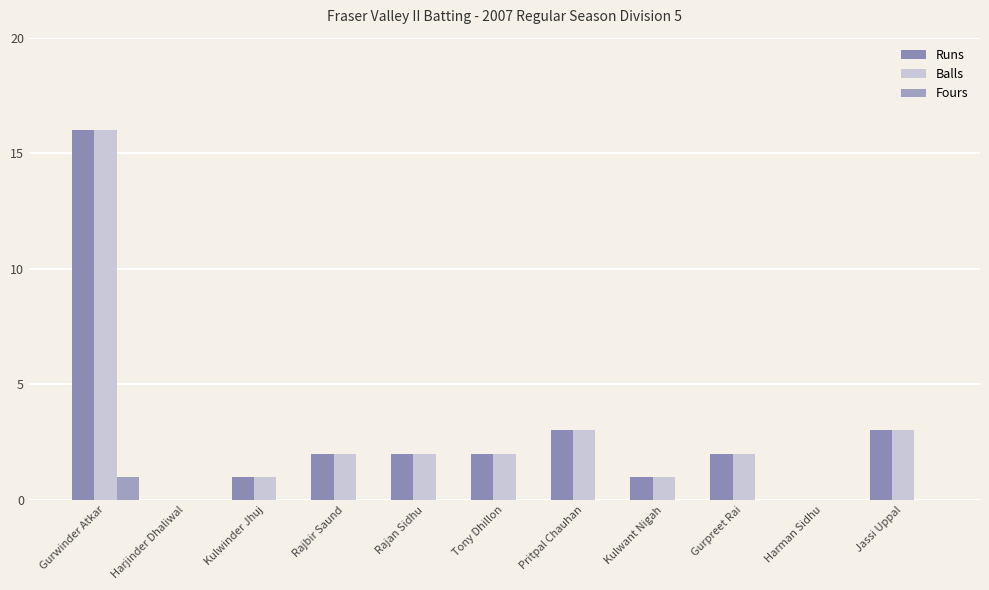

Are the bars horizontal?

No